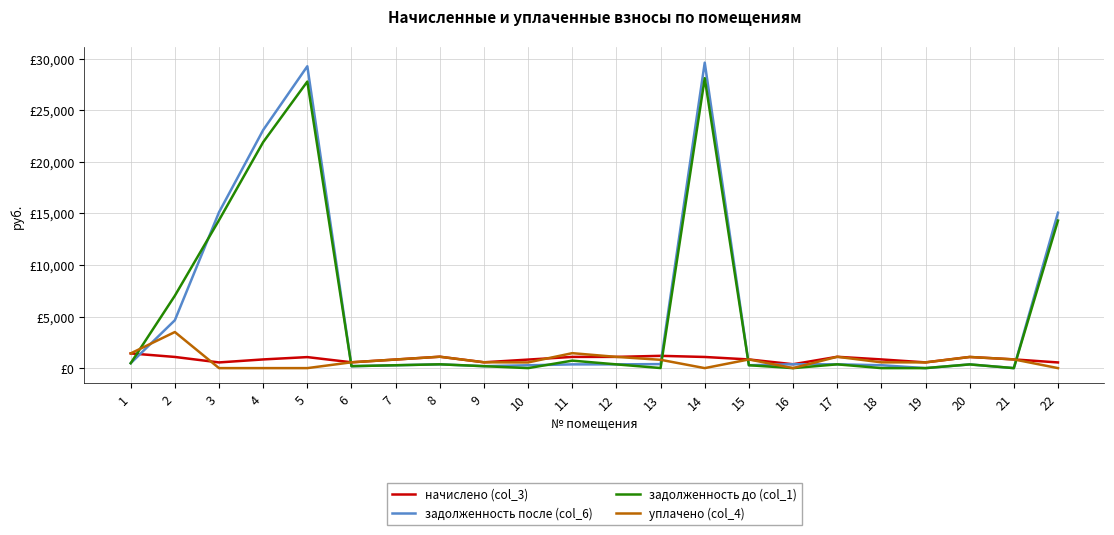

What are all the series names shown in the legend?

начислено (col_3), задолженность после (col_6), задолженность до (col_1), уплачено (col_4)